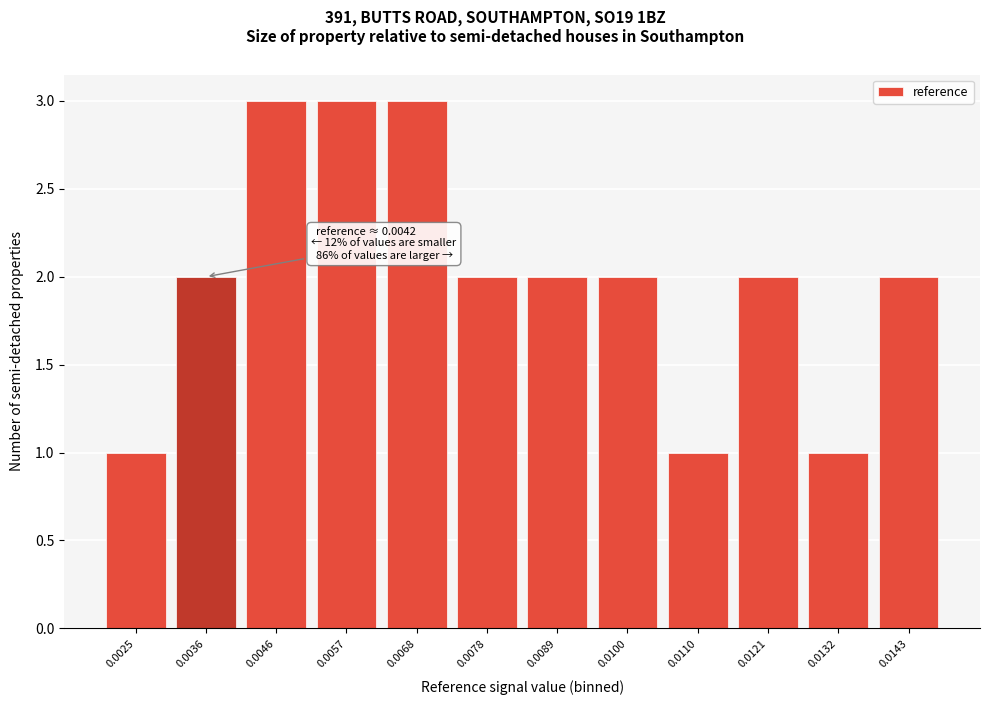

Reading left to right, what are all the values shown in this chart?

0.0025=1	0.0036=2	0.0046=3	0.0057=3	0.0068=3	0.0078=2	0.0089=2	0.0100=2	0.0110=1	0.0121=2	0.0132=1	0.0143=2